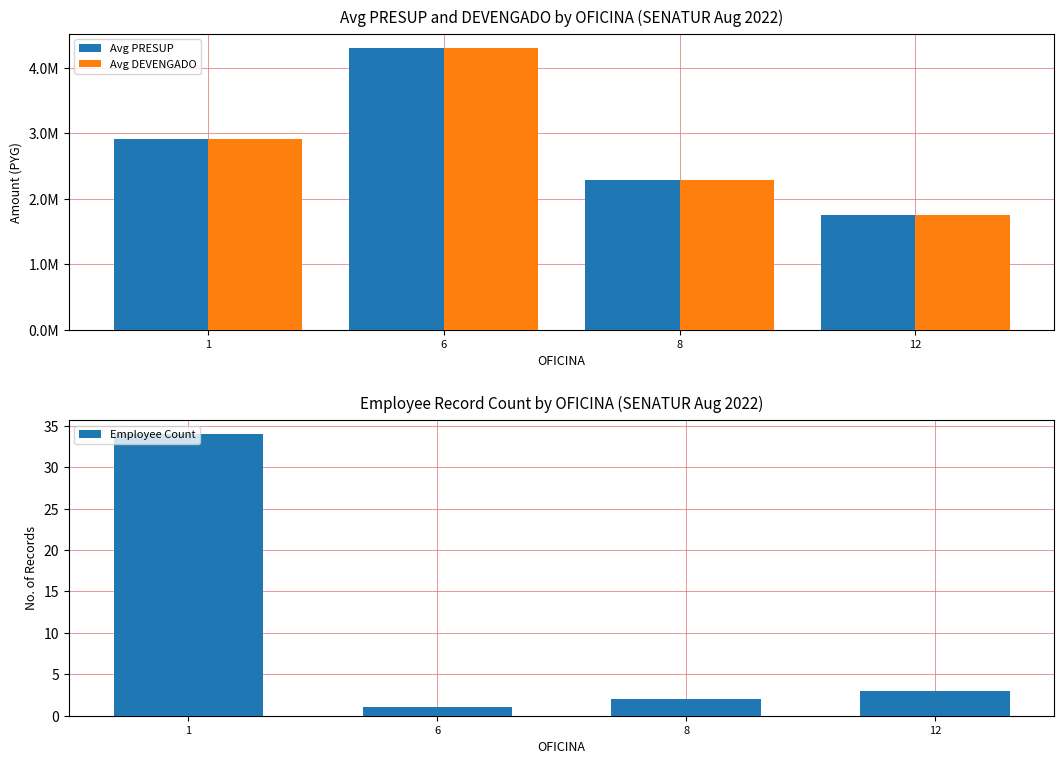

What is the value of the Avg PRESUP bar at the 3rd from the left?

2289324.0